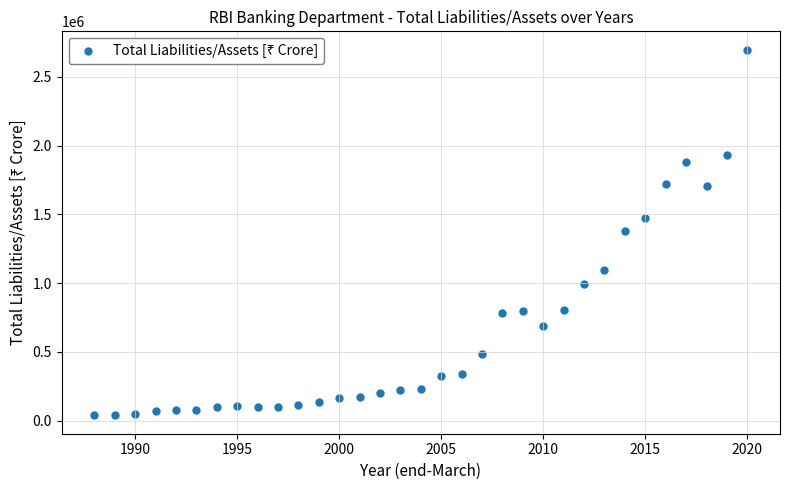

What is the range of Y values (max minus min)?

2662299